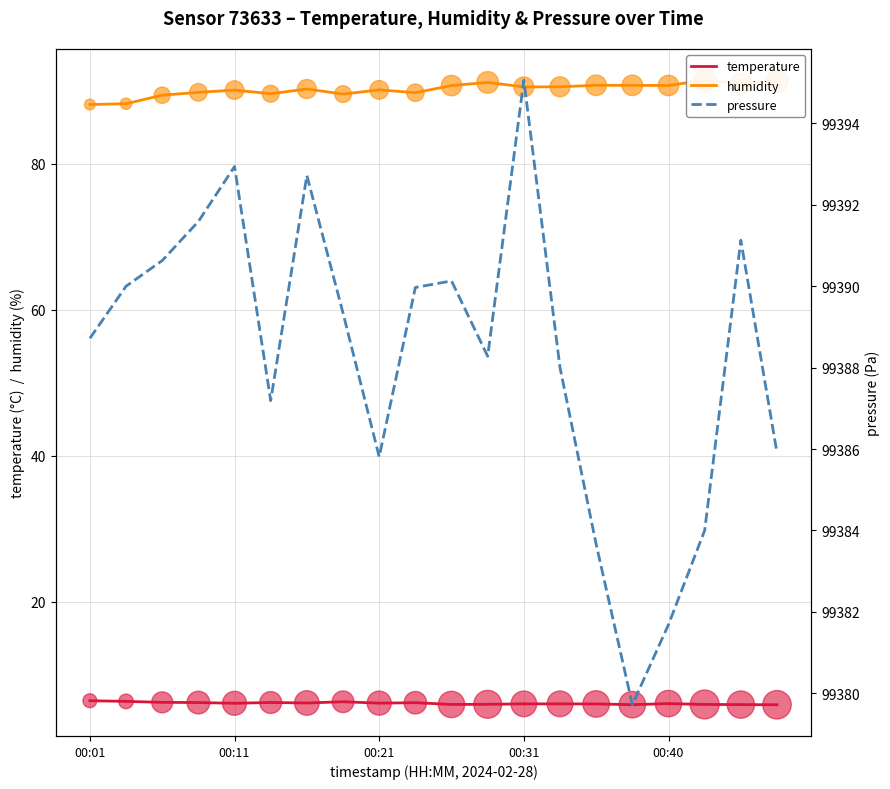

Which series reaches the minimum Y coordinate?

temperature